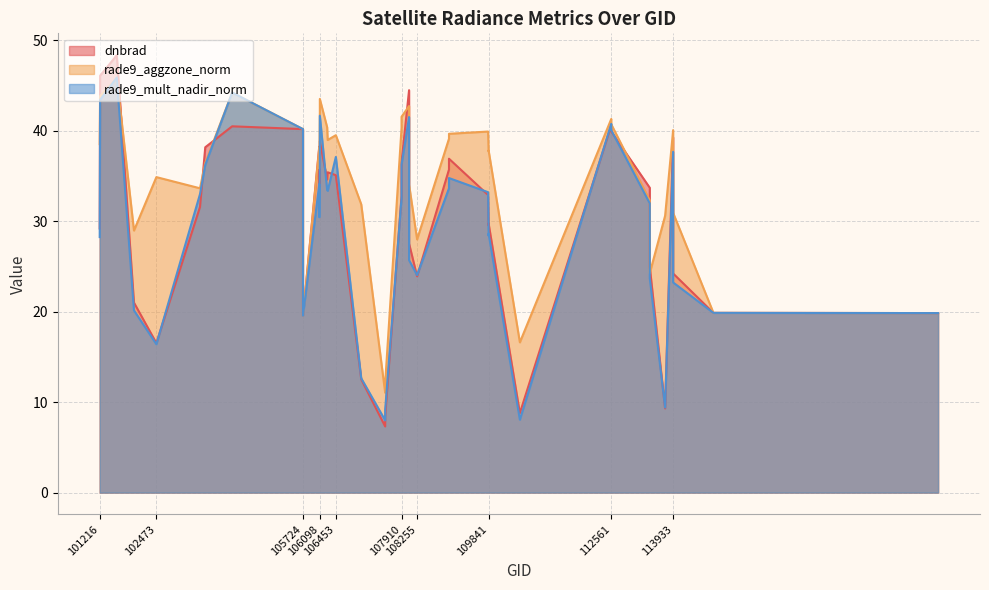

How many lines are shown in the chart?

3